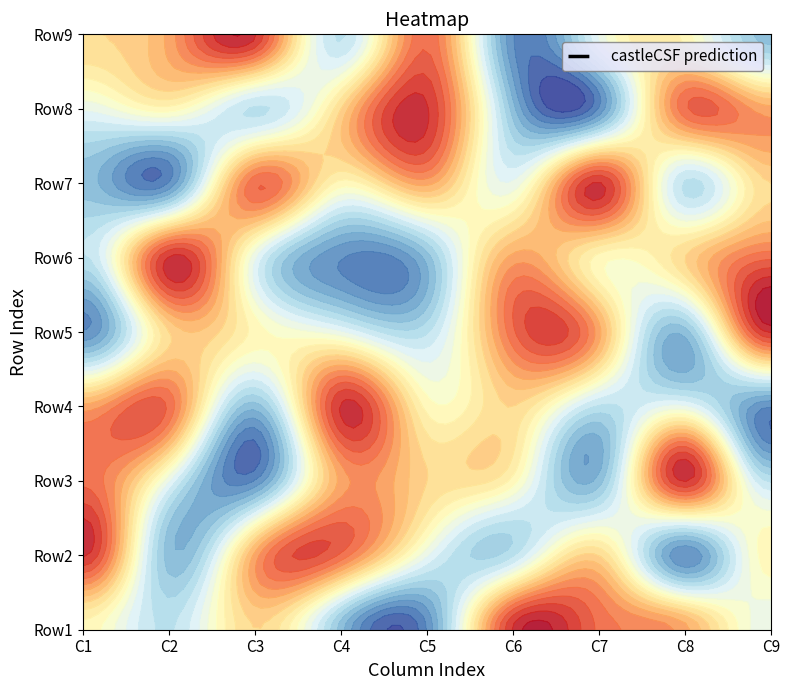

List the labels in order of value, largest first.

C1, C2, C3, C4, C5, C6, C7, C8, C9